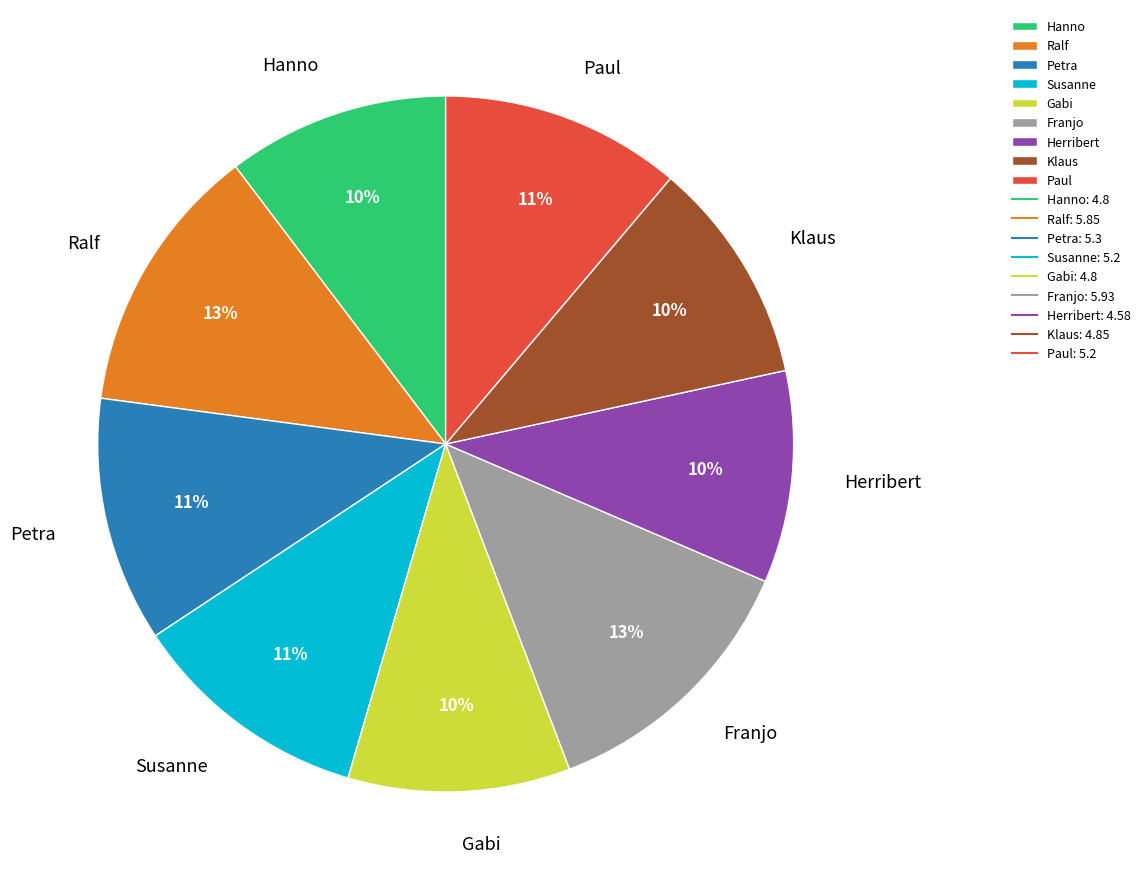

Is the sum of Petra and Ralf greater than half?

No